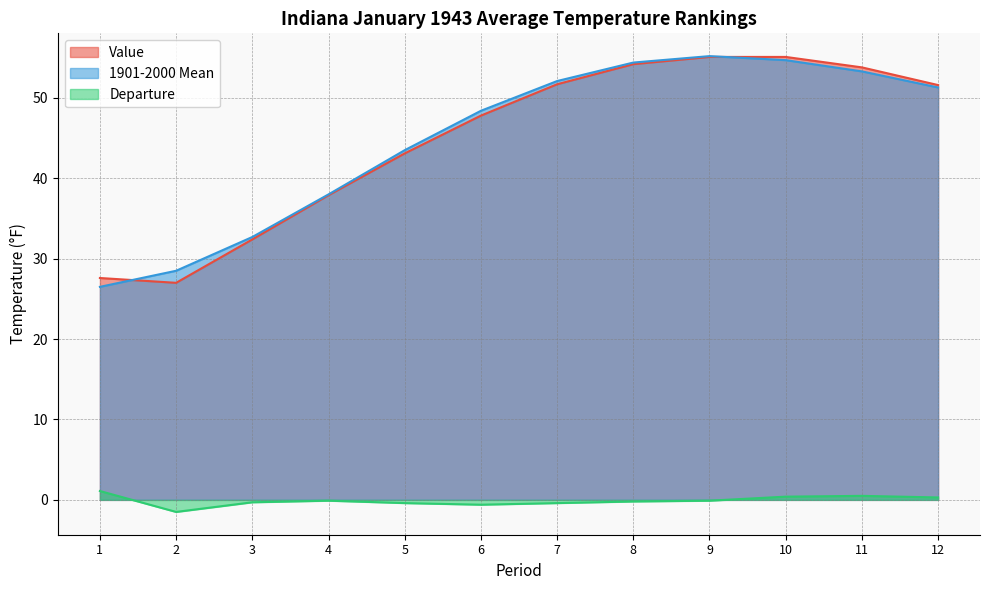

The Value series shows 48.0 at 3. True or false?

False